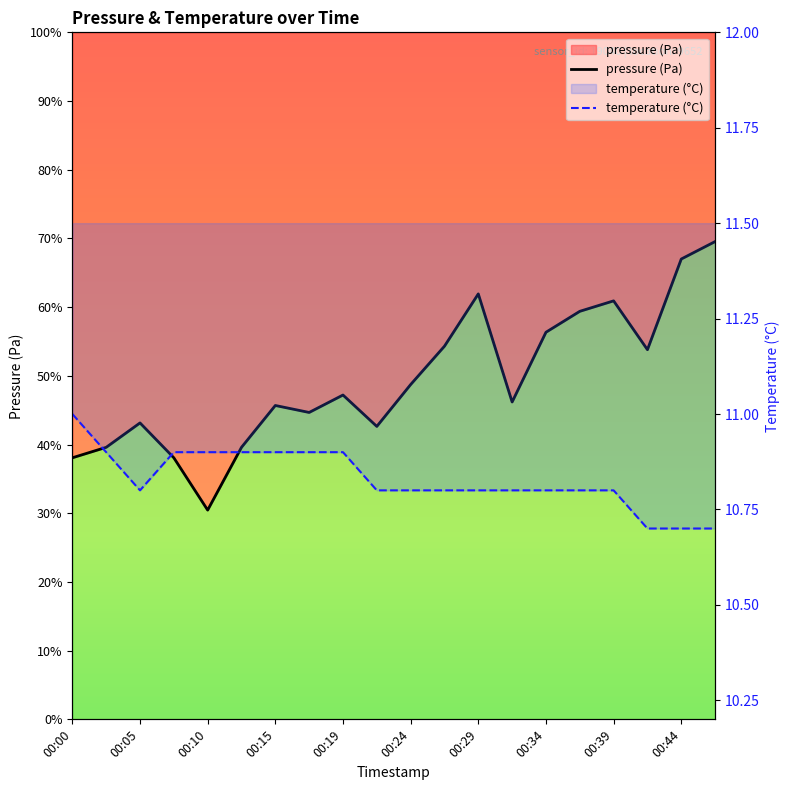

What is the sum of the pressure values at 00:42 and 00:07?

193187.0